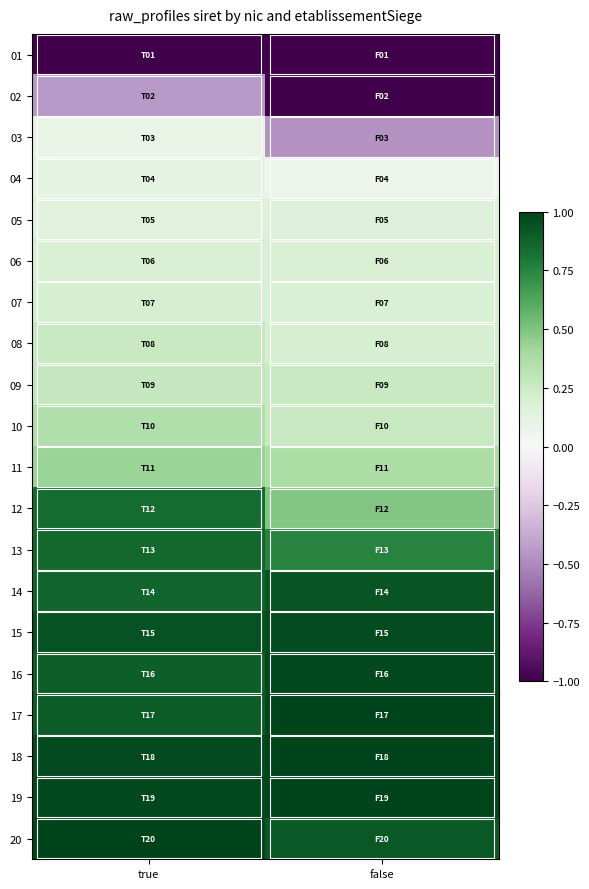

List the series in order of their peak value, highest first.

19, 20, 18, 17, 16, 15, 14, 13, 12, 11, 10, 09, 08, 07, 06, 05, 04, 03, 02, 01